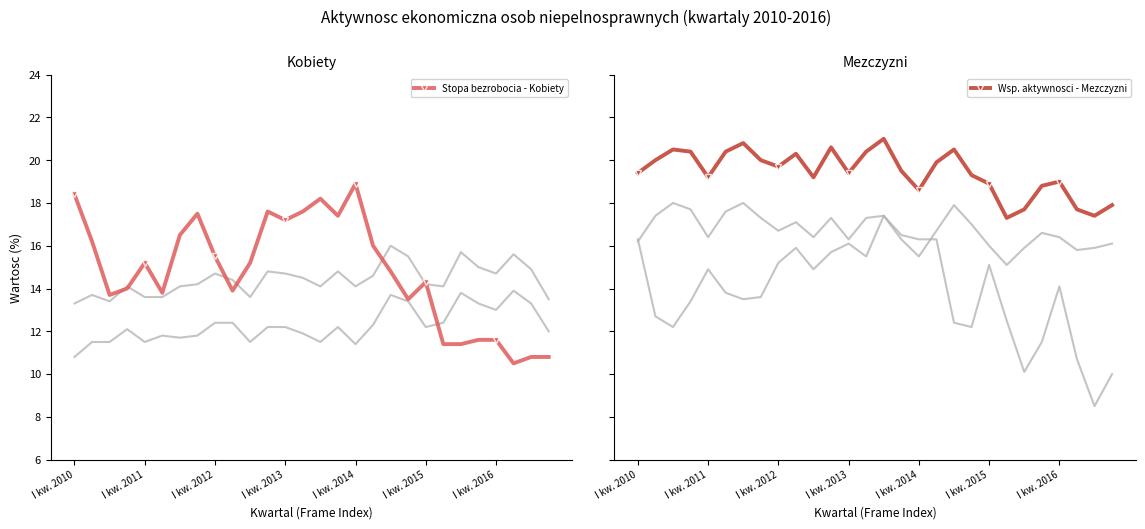

In Wsp. aktywnosci - Kobiety, how many points are lower than both neighbors (excluding endpoints)?

6